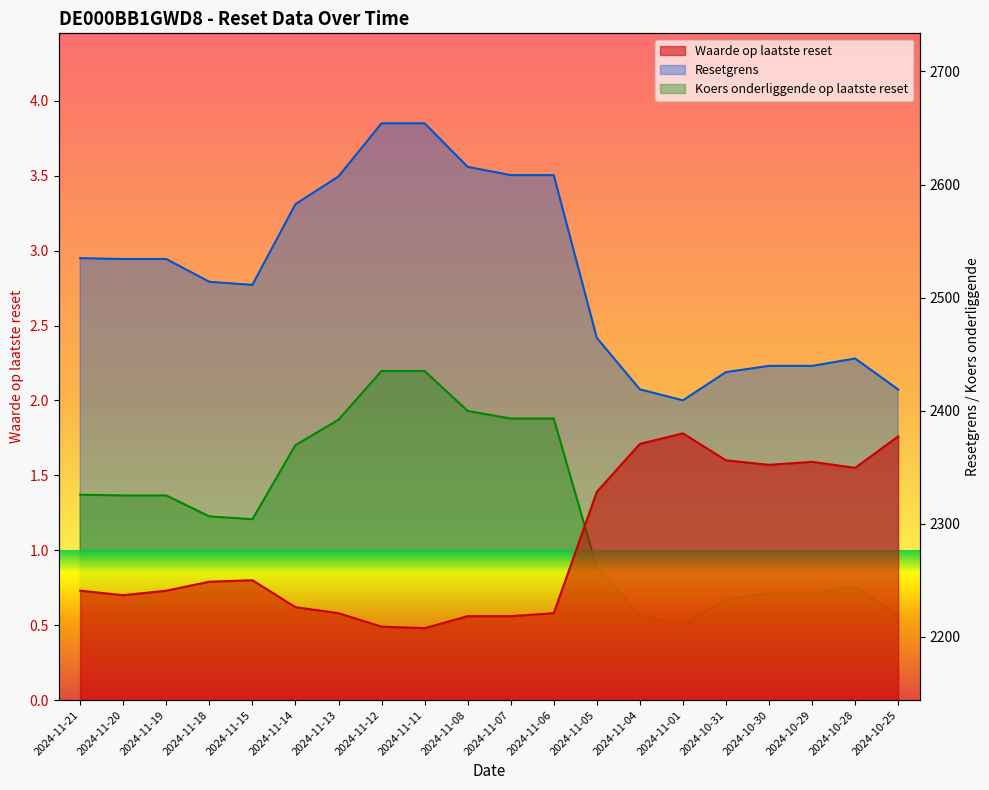

In Koers onderliggende op laatste reset, how many points are higher than both neighbors (excluding endpoints)?

1